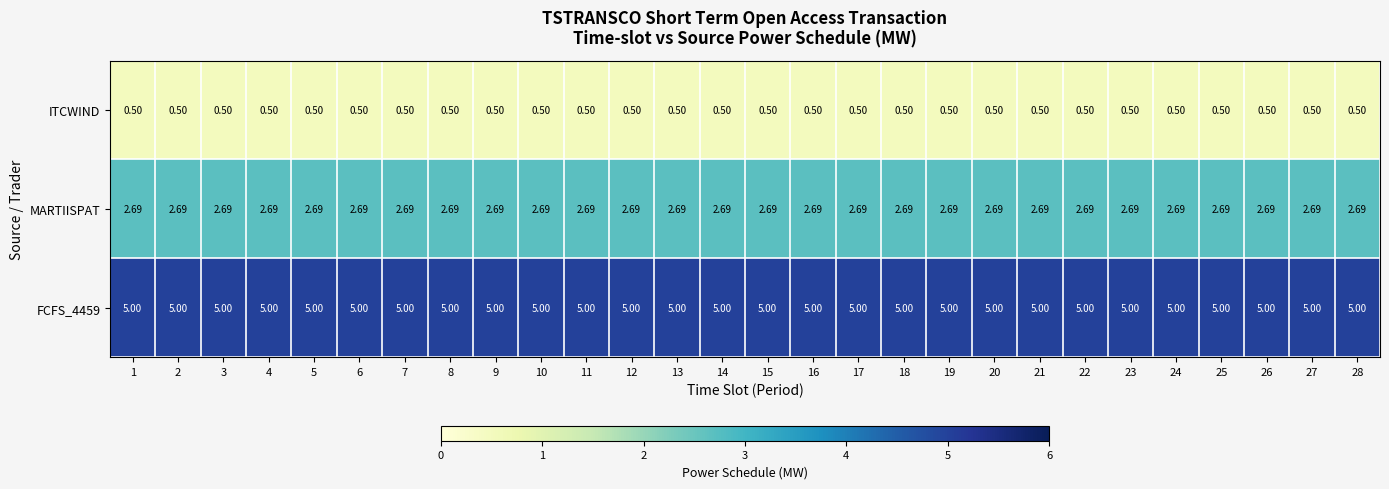

Is the value of MARTIISPAT at 5 greater than the value of FCFS_4459 at 12?

No